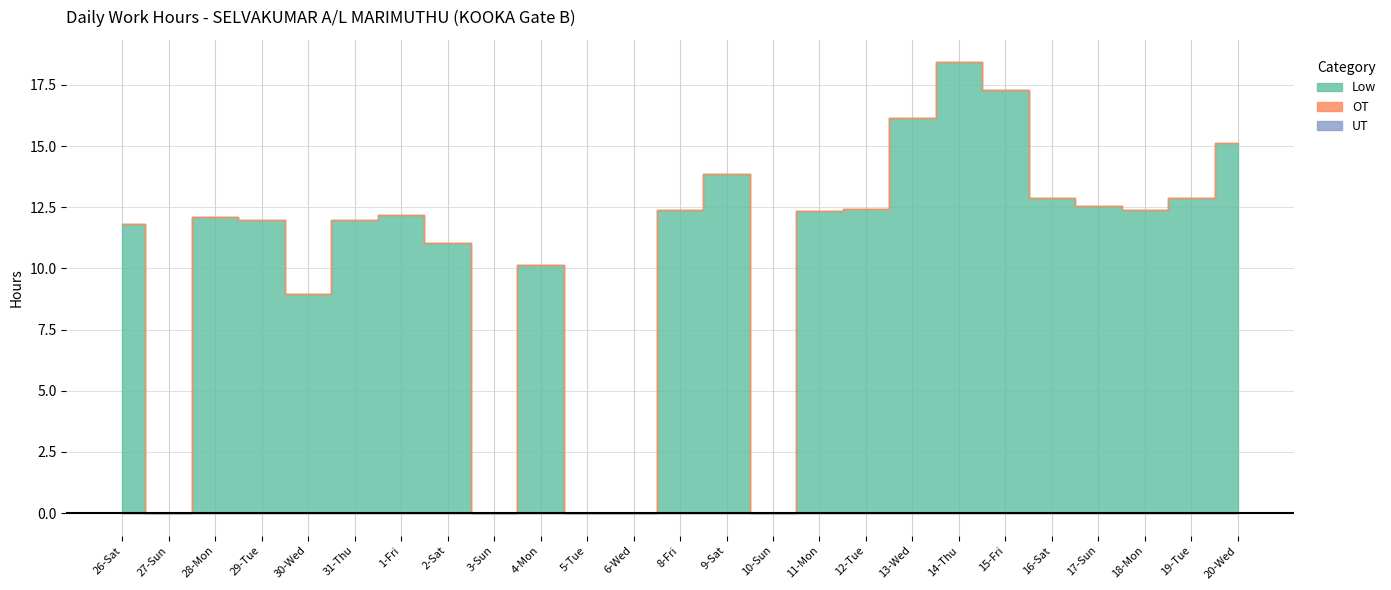

The value of Low at 1-Fri is 12.2. True or false?

True